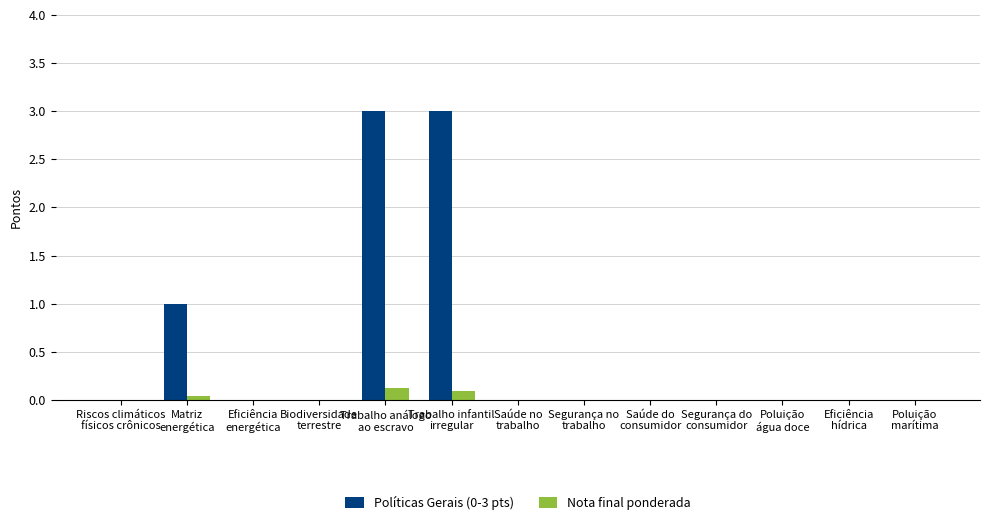

At Matriz
energética, list the series in order from smallest to largest.

Nota final ponderada, Políticas Gerais (0-3 pts)